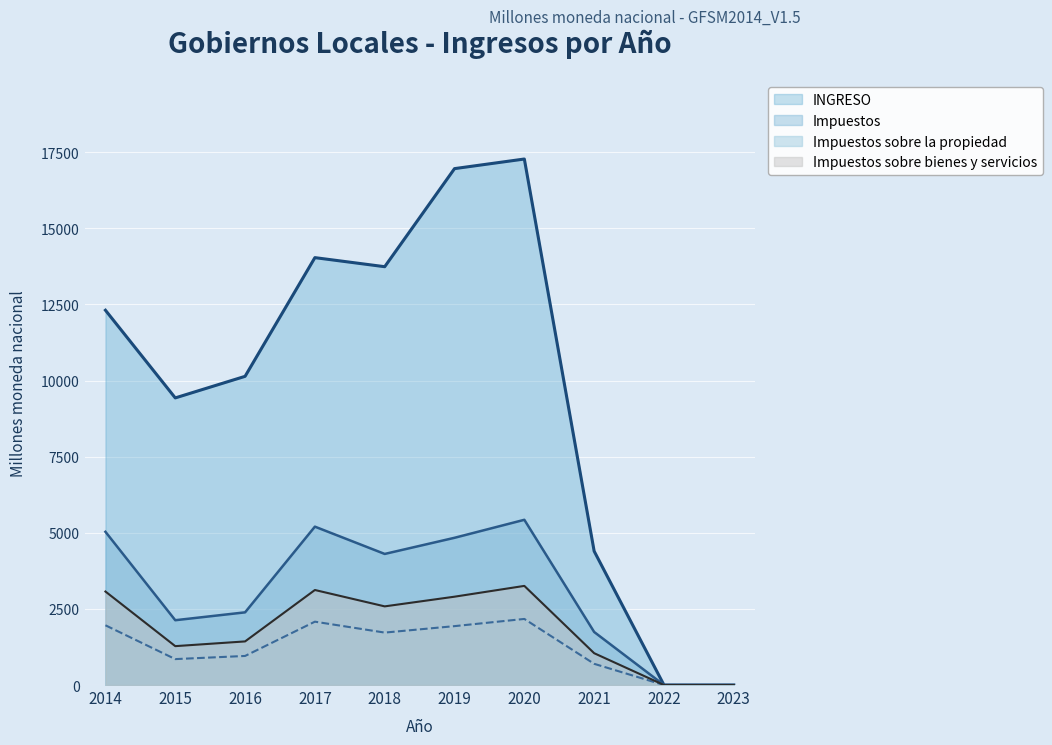

Does the chart display data point markers on the line(s)?

No